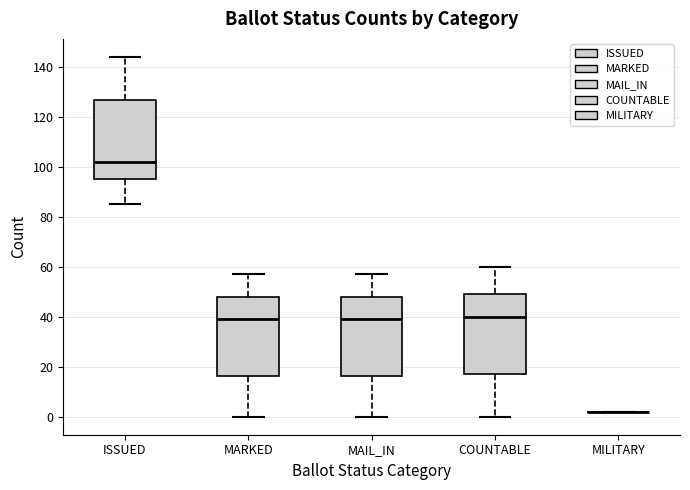

Reading left to right, transcribe this box plot: for each box, give where its median line is, the range the box spans, and where its two whiskers end, as read against the y-axis. The values are not printed on the chart, so give them approximately, as read against the axis.

ISSUED: median 102, box 96 to 126, whiskers 86 to 144
MARKED: median 40, box 16 to 48, whiskers 0 to 58
MAIL_IN: median 40, box 16 to 48, whiskers 0 to 58
COUNTABLE: median 40, box 18 to 50, whiskers 0 to 60
MILITARY: box collapsed to a line at 2, whiskers 2 to 2